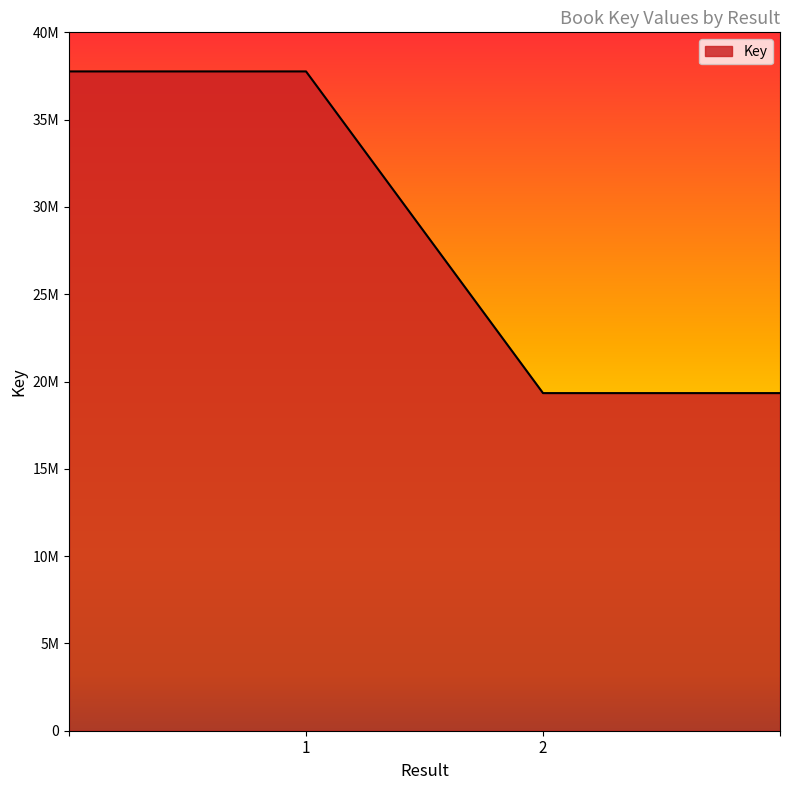

What is the value of the 1st point from the left?

37761337